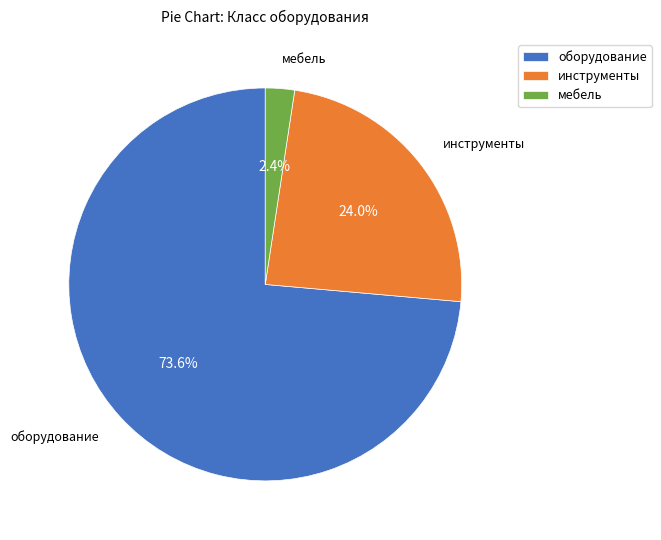

What is the smallest slice in the pie chart?

мебель